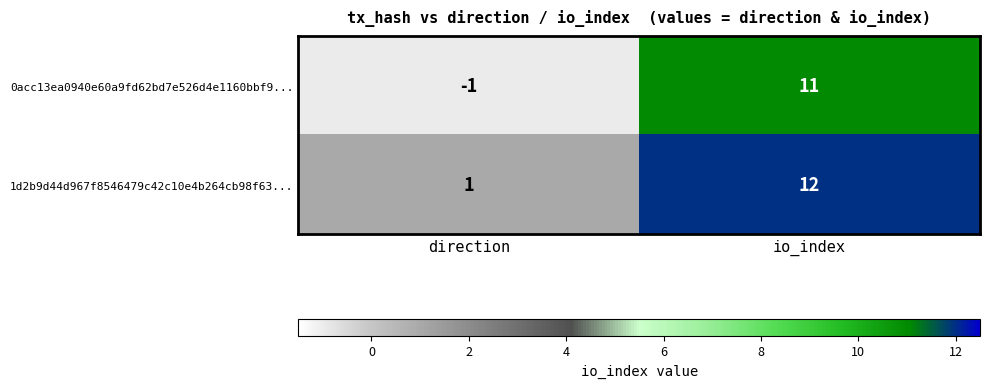

At which category is the sum across all series the highest?

io_index